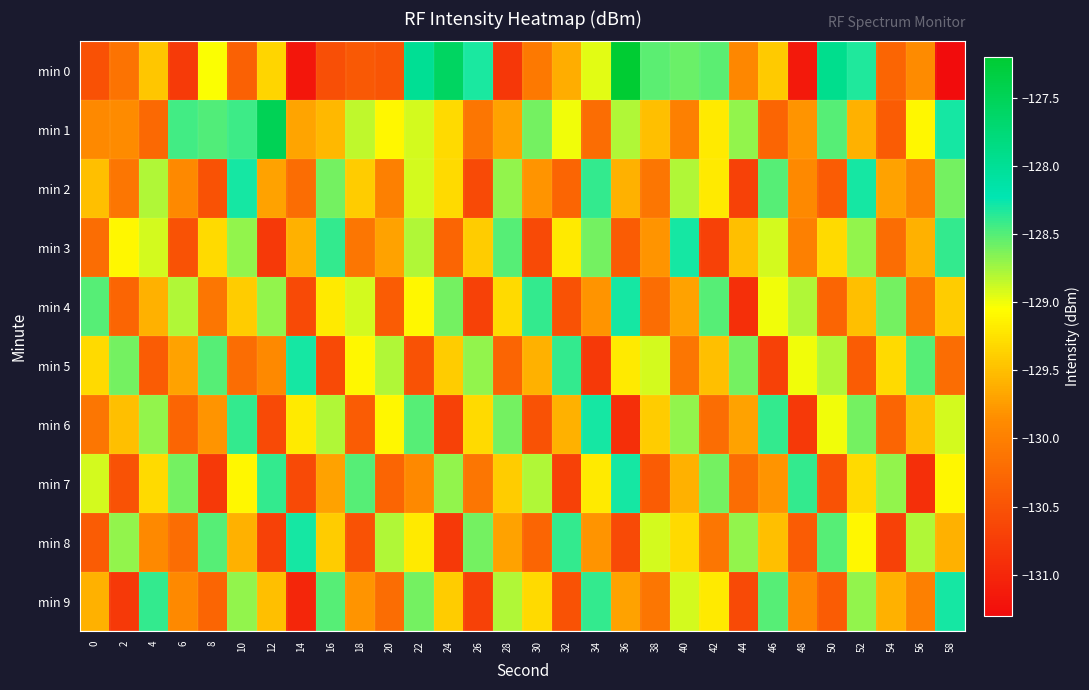

List the series in order of their peak value, lowest first.

min 2, min 3, min 4, min 5, min 6, min 7, min 8, min 9, min 1, min 0